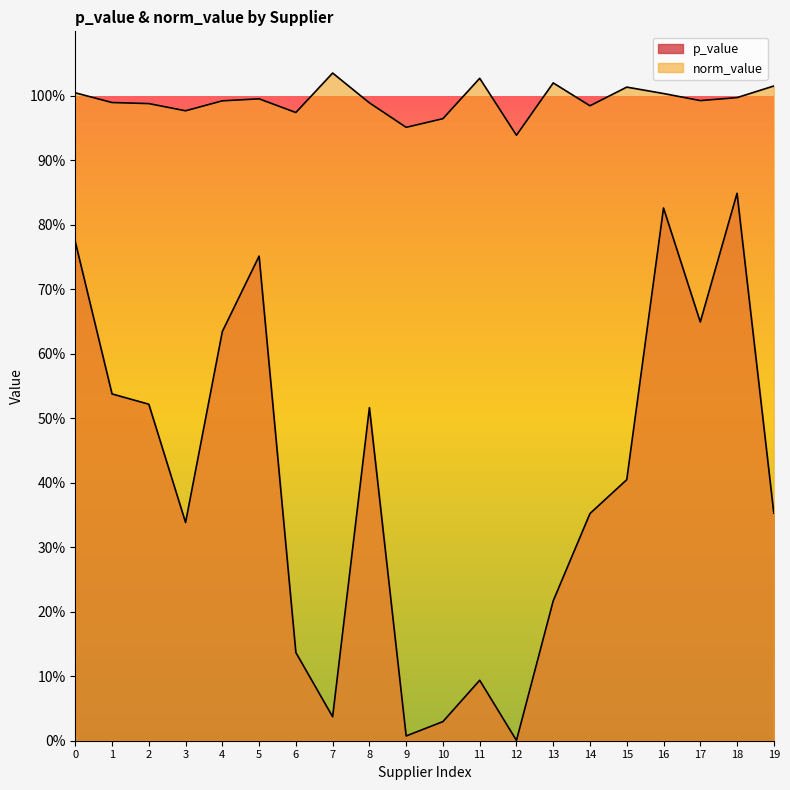

Does the chart display data point markers on the line(s)?

No